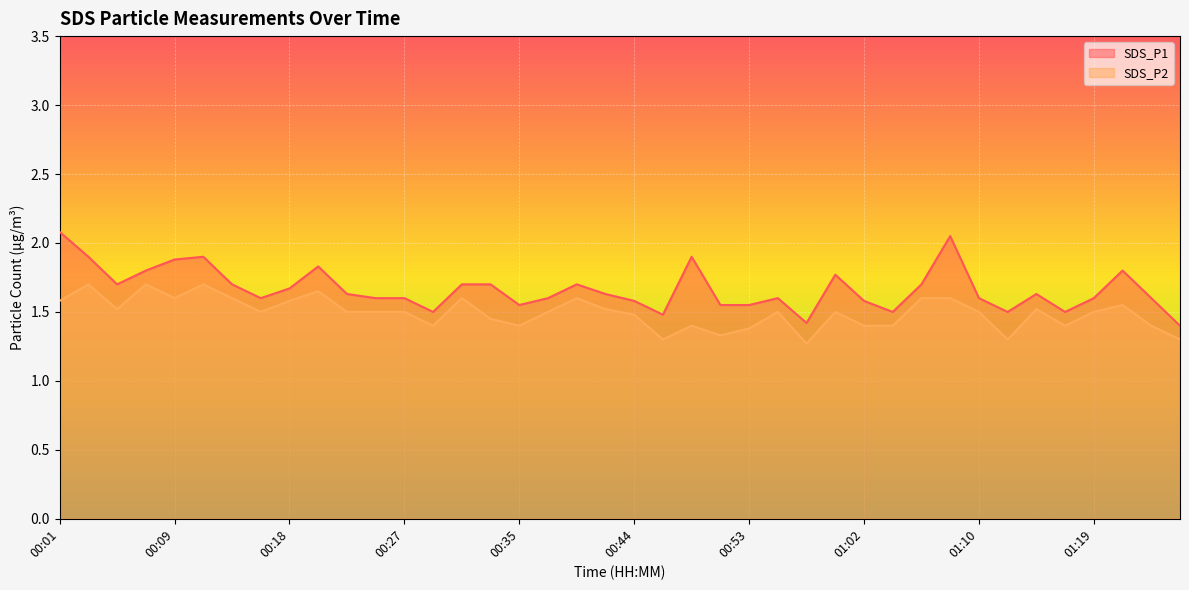

Is it true that SDS_P2 equals 2.7 at 00:09?

False